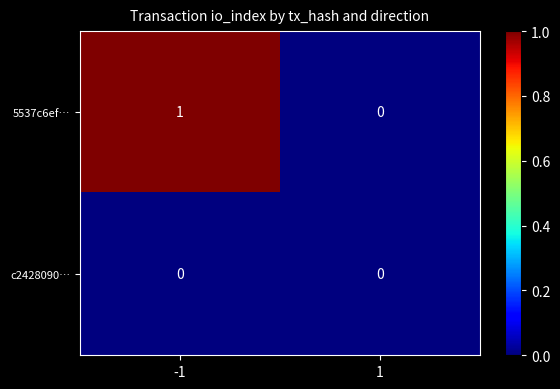

List the labels in order of 5537c6ef… value, largest first.

-1, 1